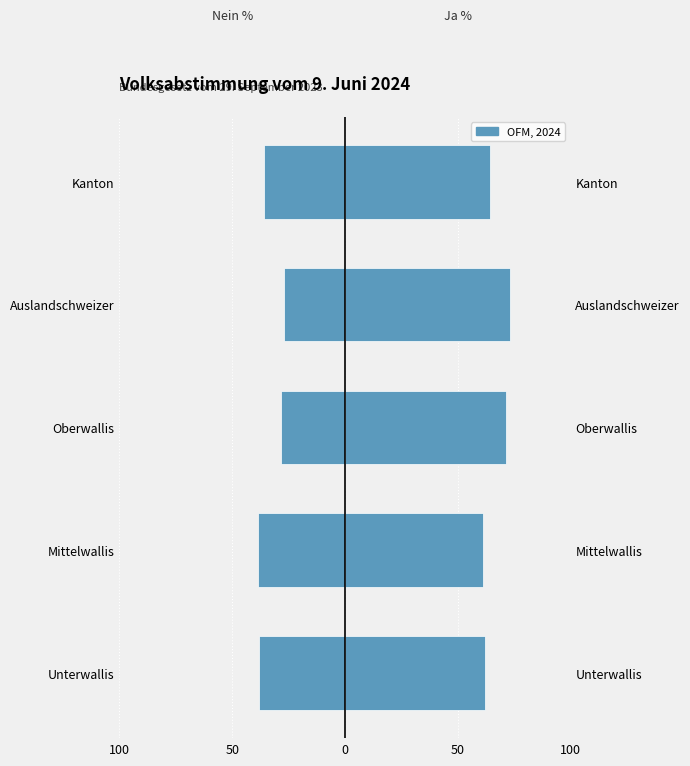

How many groups of bars are there?

5